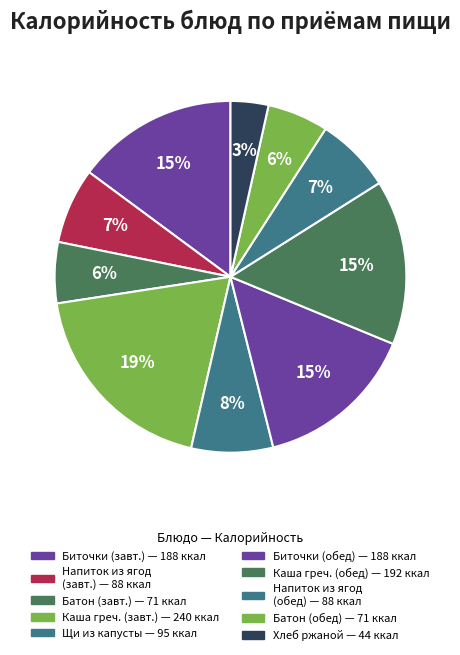

Which category has the biggest portion of the pie?

Каша гречневая вязкая (завтрак)